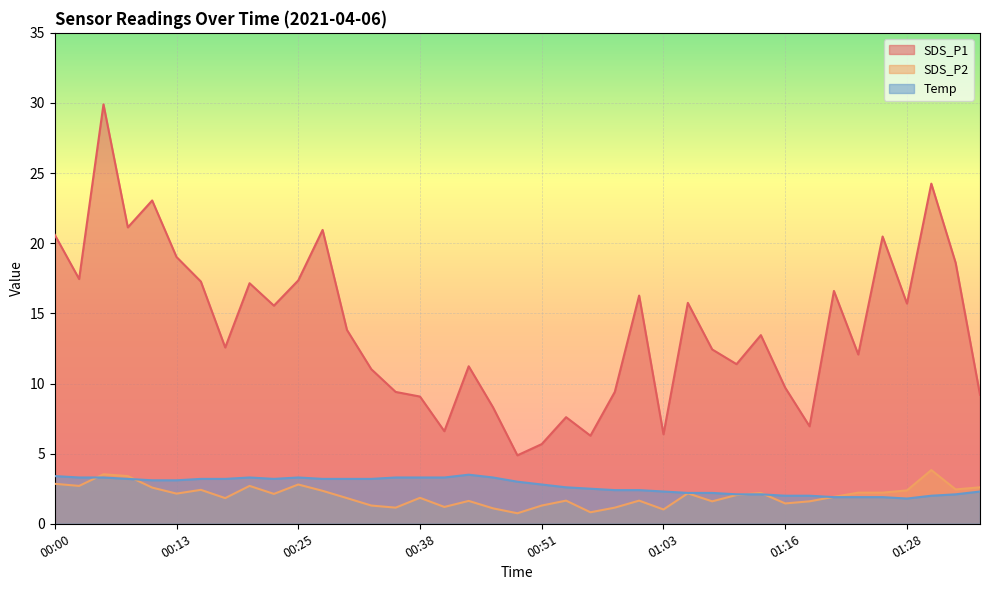

What is the maximum value shown in the chart?

29.9